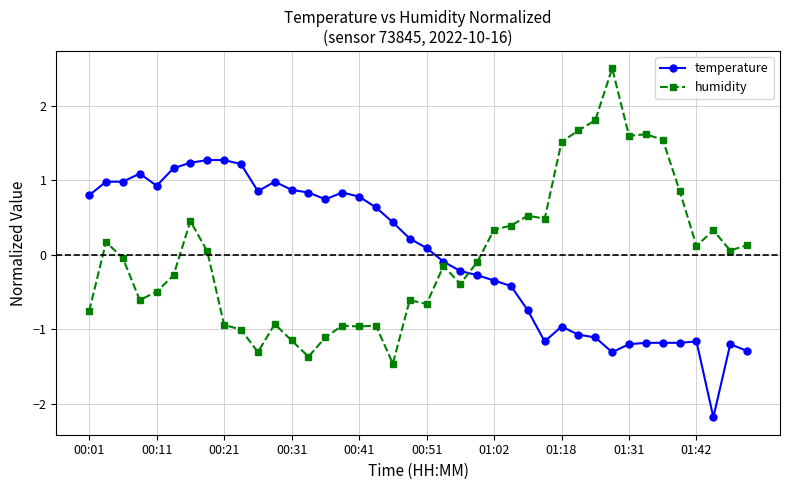

True or false: humidity and temperature intersect in this chart.

True